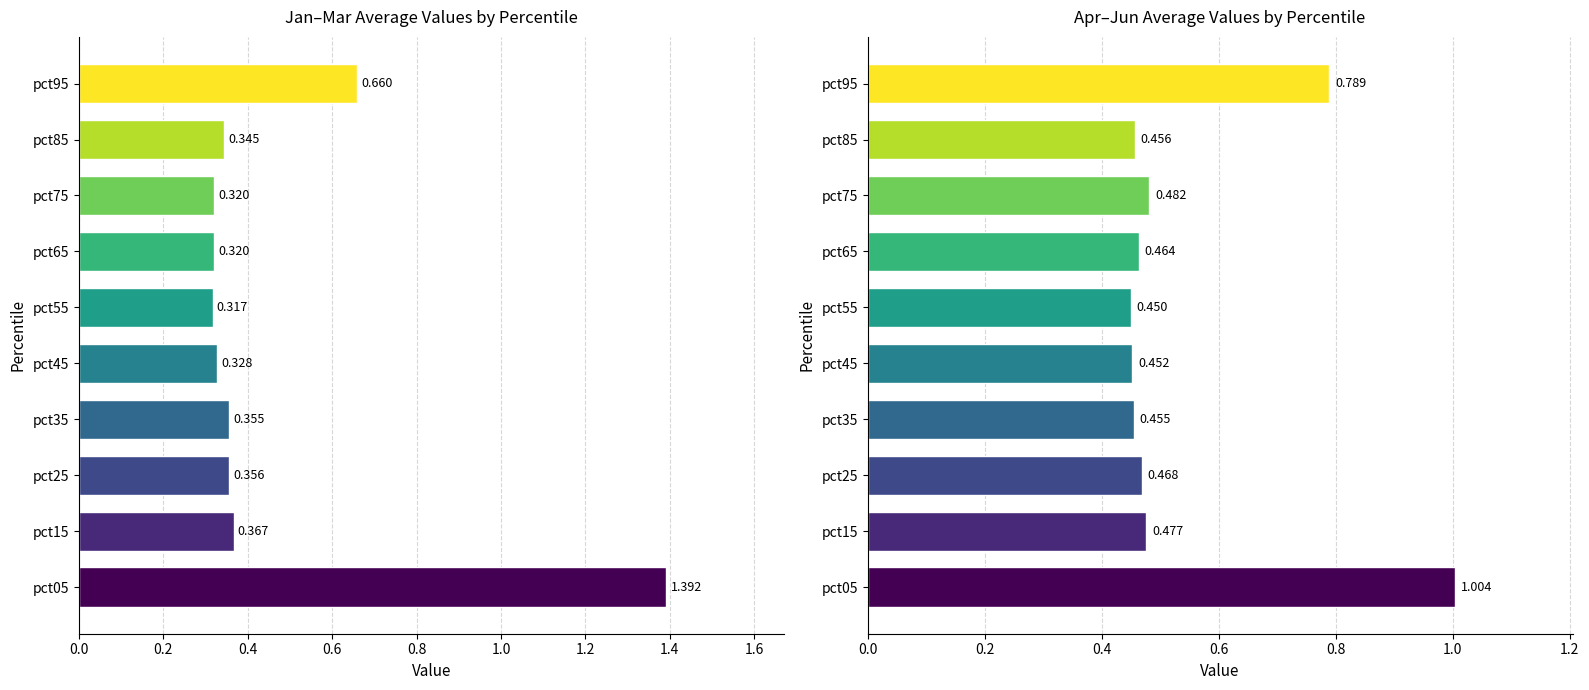

What is the average value of the Jan-Mar avg series?

0.5